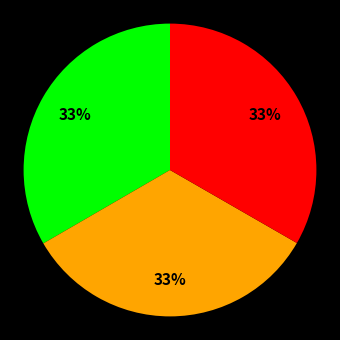

How many slices are in this pie chart?

3